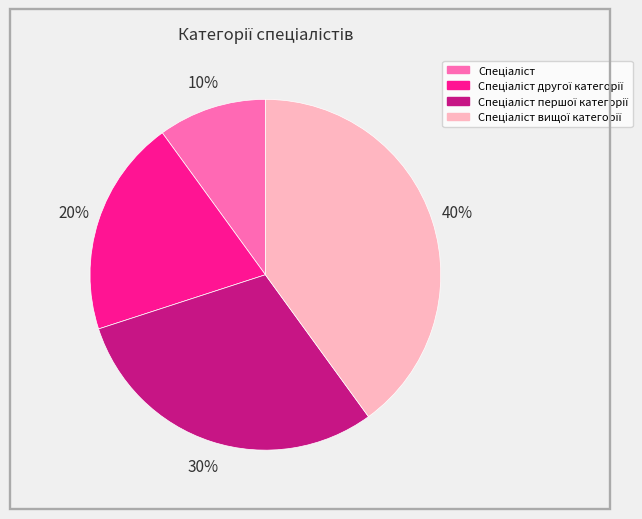

Count the number of slices in the pie.

4